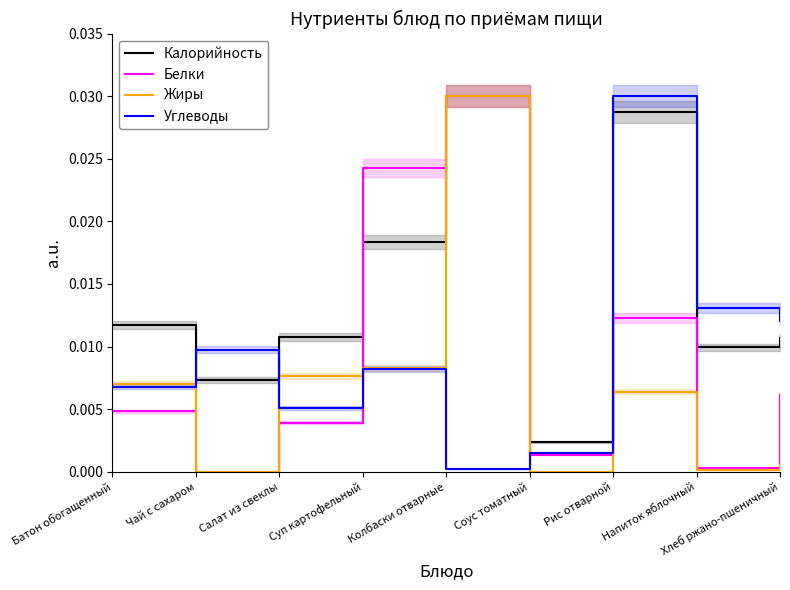

Rank the series at Рис отварной from highest to lowest value.

Углеводы, Калорийность, Белки, Жиры